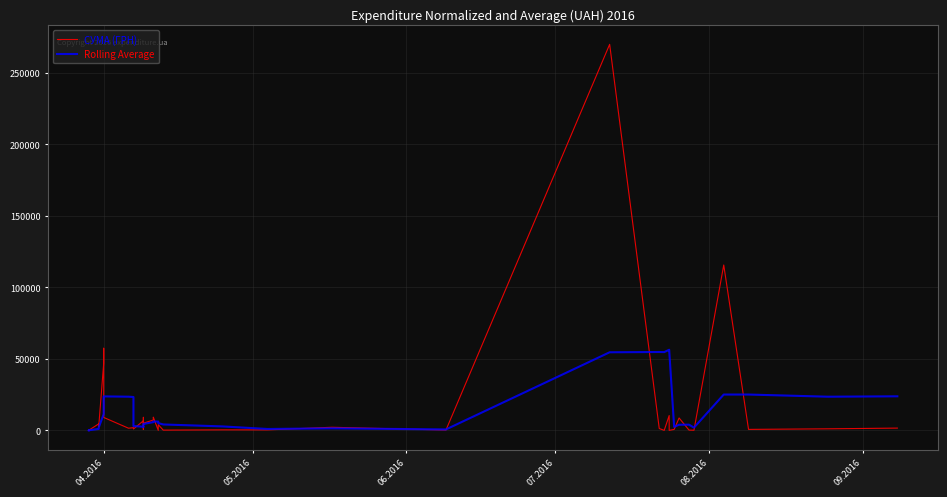

What value does the Rolling Average series have at 04.2016?

23757.4